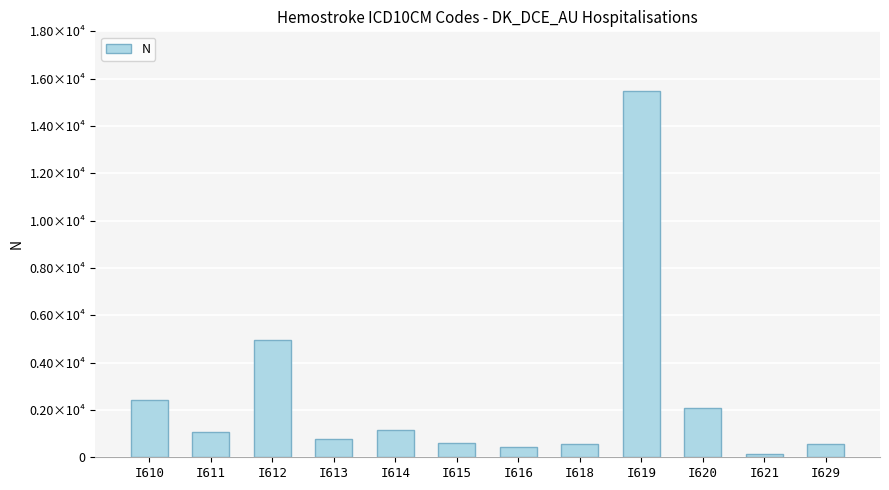

Are the bars horizontal?

No